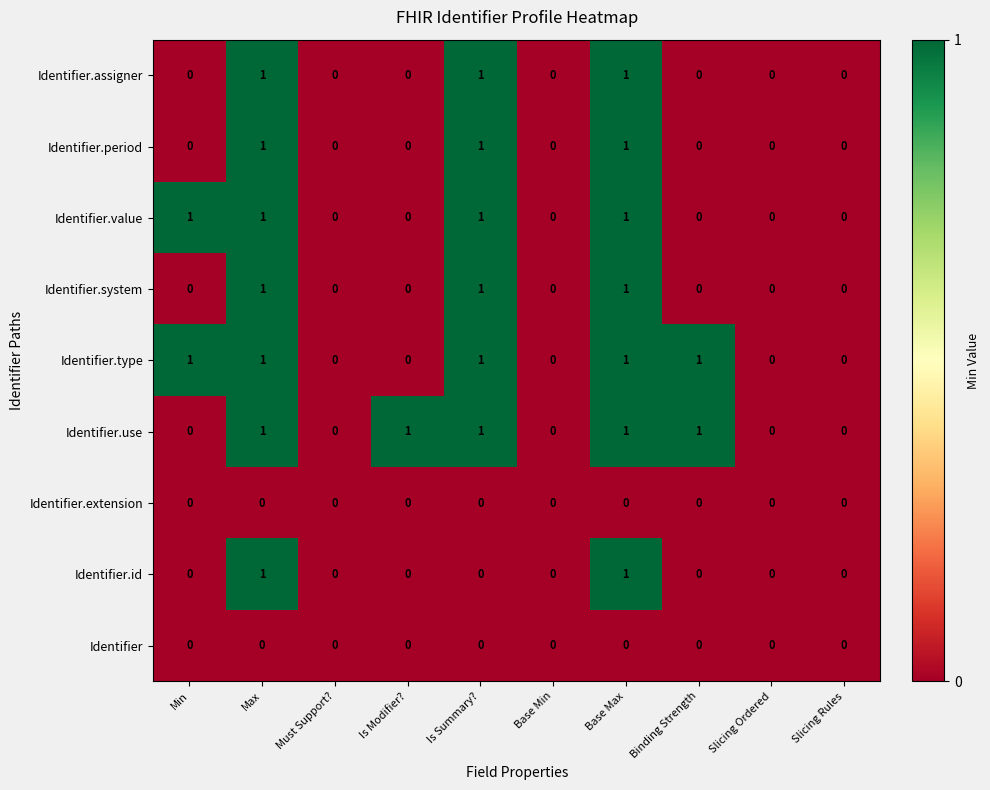

Between Max and Is Summary?, which series saw the biggest shift?

Identifier.id